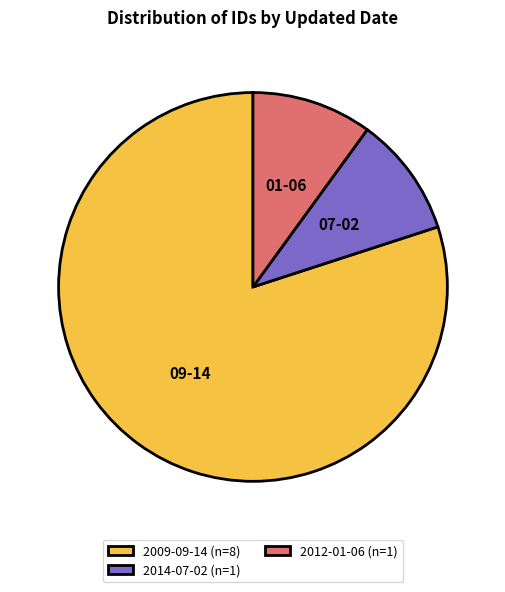

Is the sum of 2014-07-02 (n=1) and 2009-09-14 (n=8) greater than half?

Yes